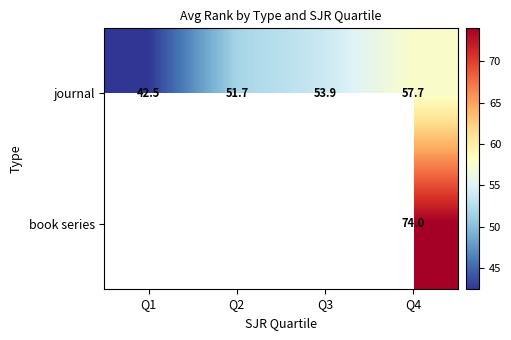

Rank the categories by journal value from lowest to highest.

Q1, Q2, Q3, Q4